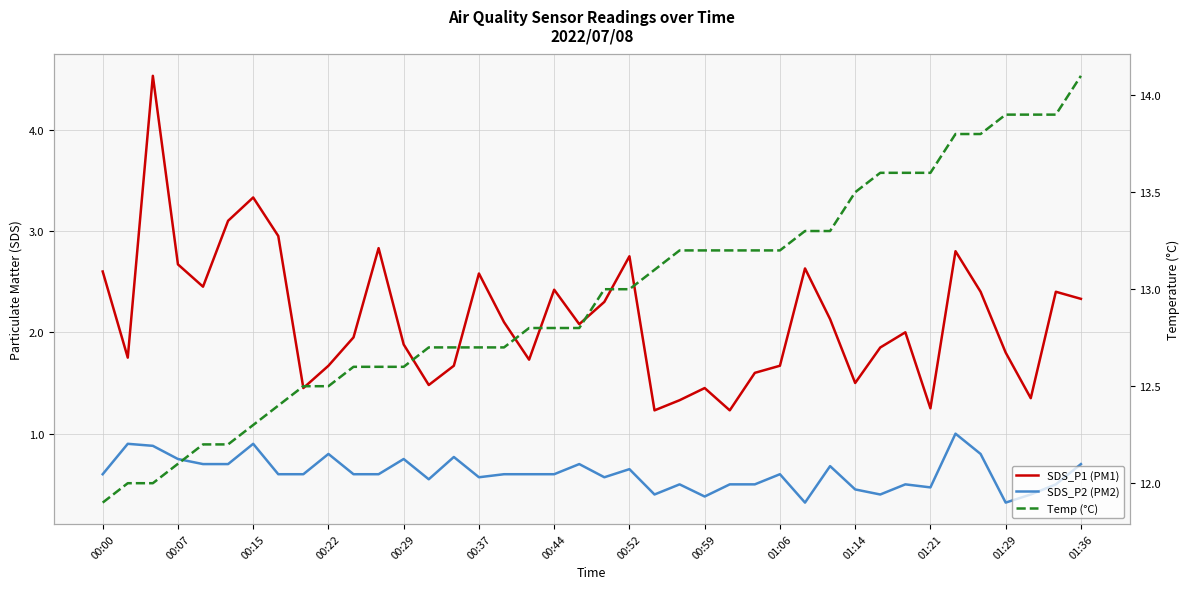

What is the sum of all SDS_P2 (PM2) values?

24.4